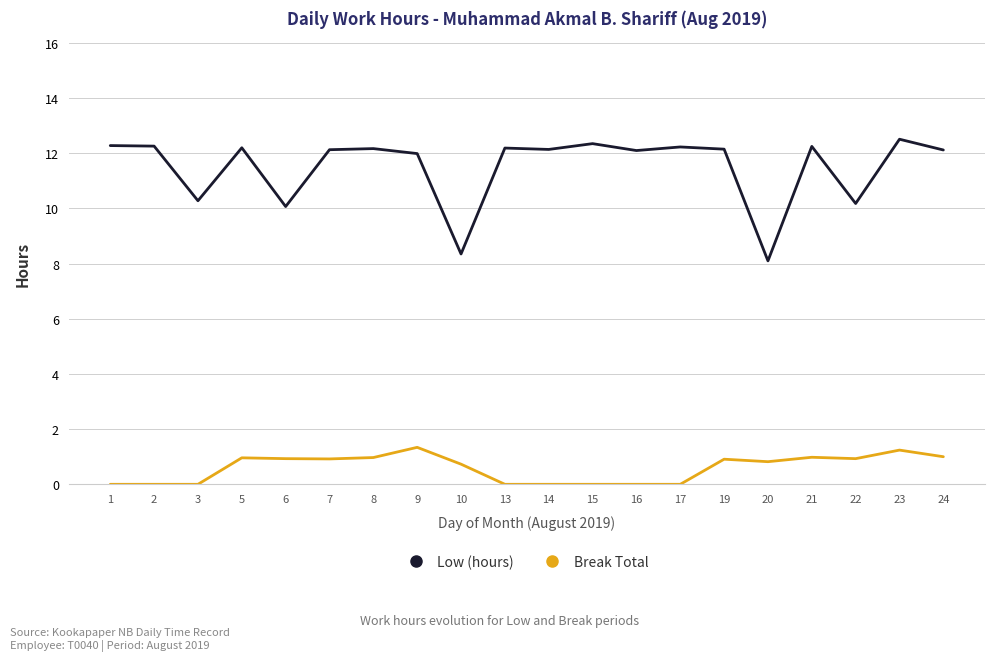

What is the difference between the maximum and minimum values in the Low (hours) series?

4.4